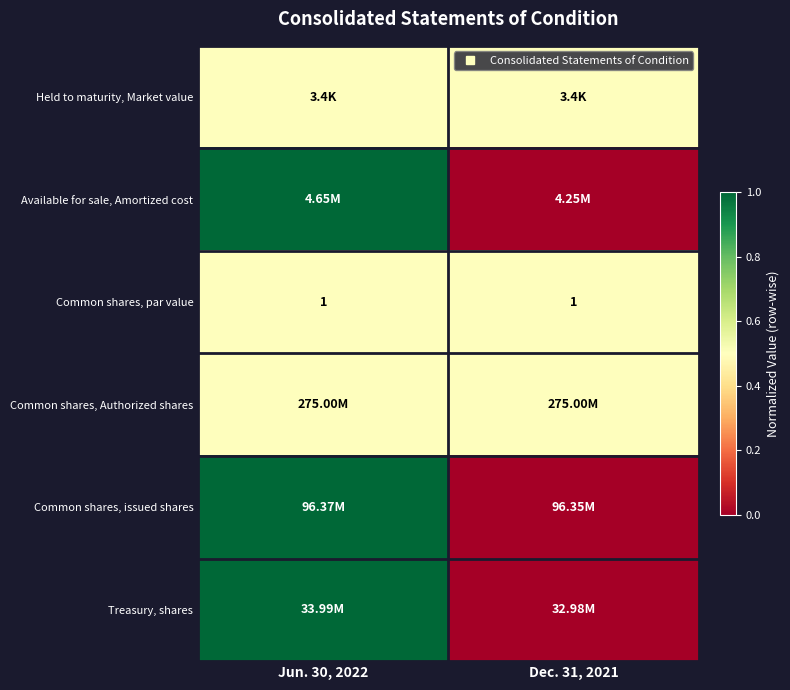

Is the value of Common shares, Authorized shares at Jun. 30, 2022 greater than the value of Treasury, shares at Dec. 31, 2021?

Yes